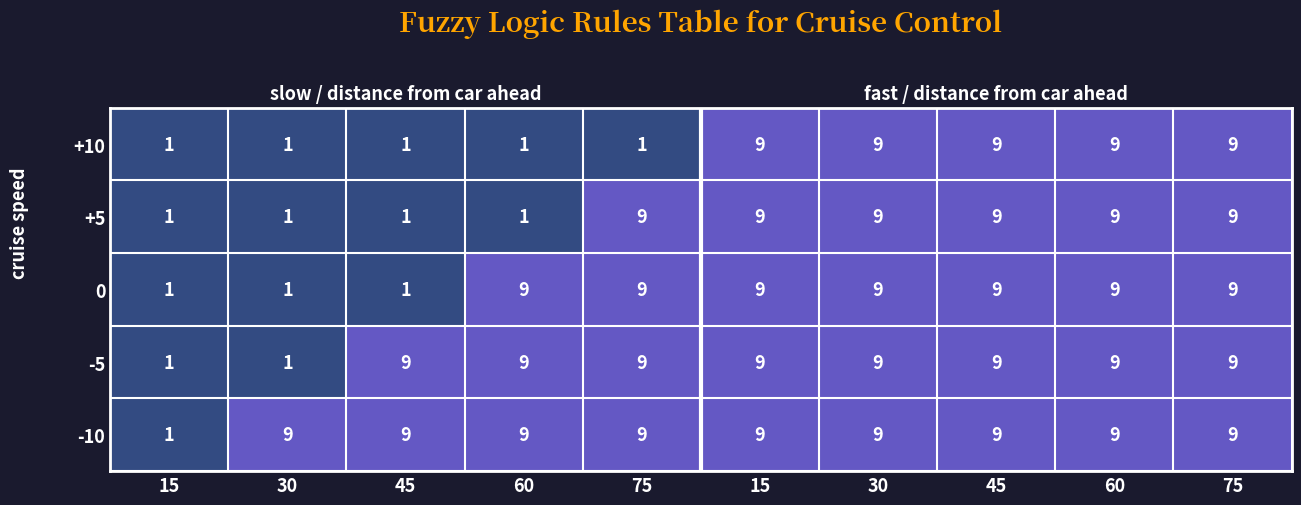

Between 75 and 60, which series saw the biggest shift?

+10